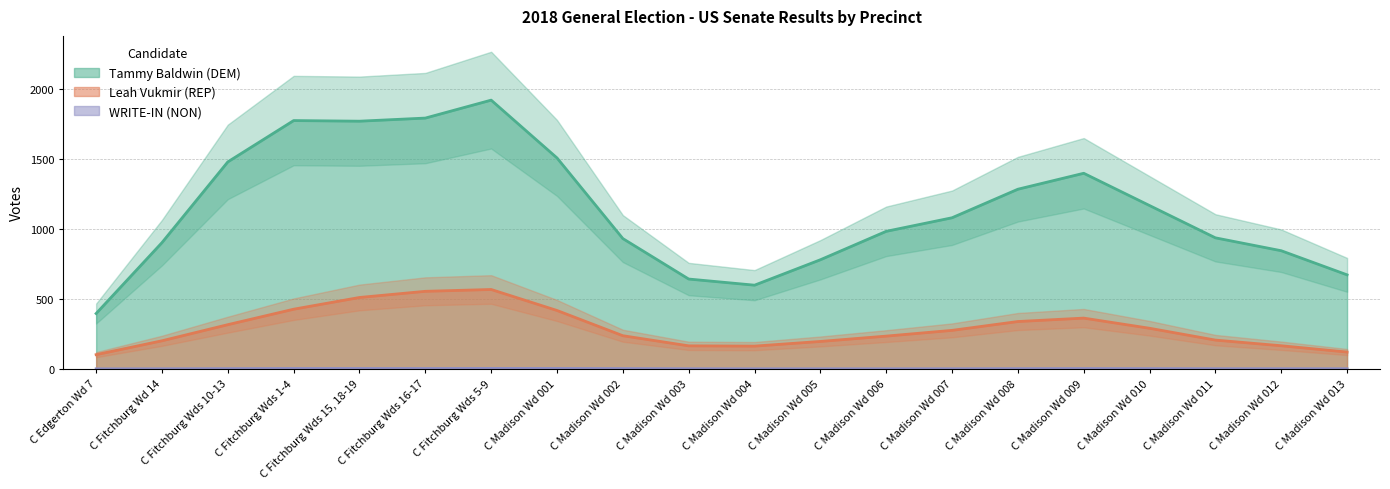

True or false: Leah Vukmir (REP) and Tammy Baldwin (DEM) cross at least once.

False